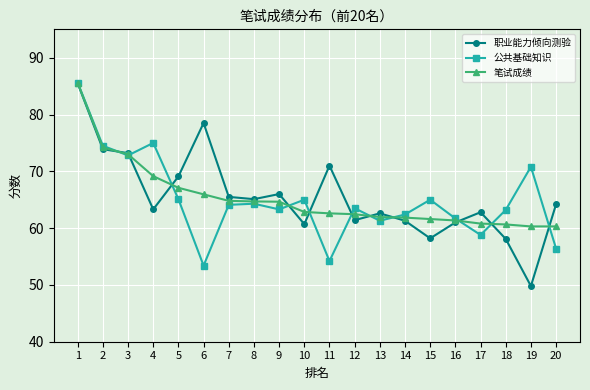

At which label does 笔试成绩 first exceed 62?

1